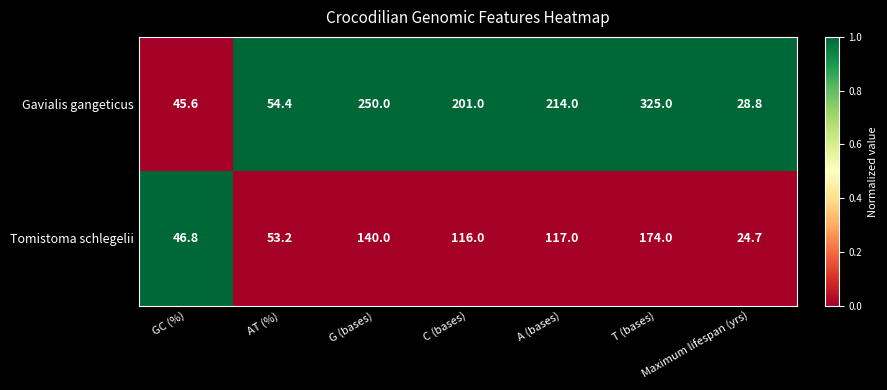

What is the minimum value for Gavialis gangeticus?

28.8